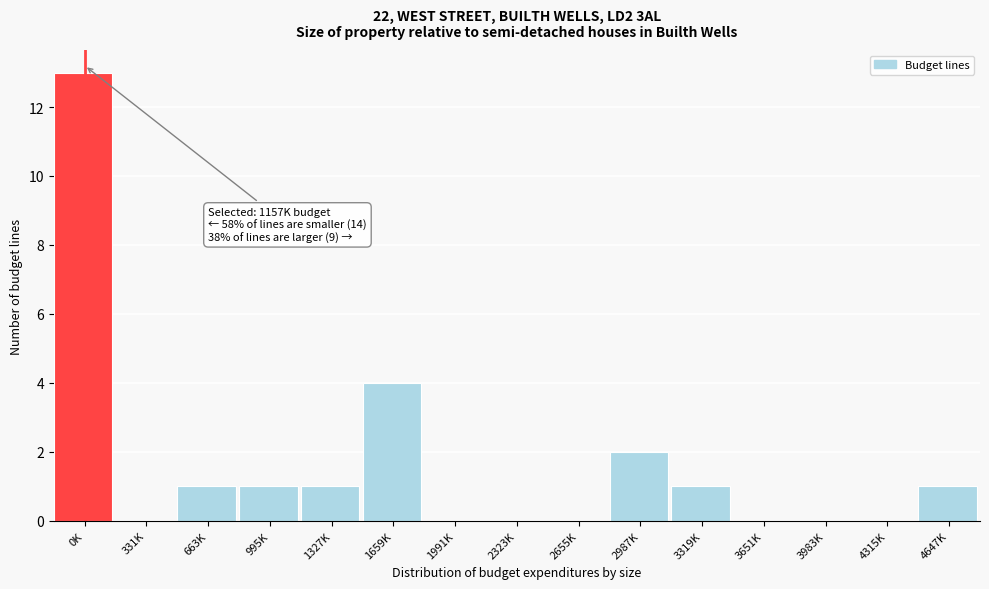

Reading left to right, extract all data points from this chart.

0K=13	331K=0	663K=1	995K=1	1327K=1	1659K=4	1991K=0	2323K=0	2655K=0	2987K=2	3319K=1	3651K=0	3983K=0	4315K=0	4647K=1